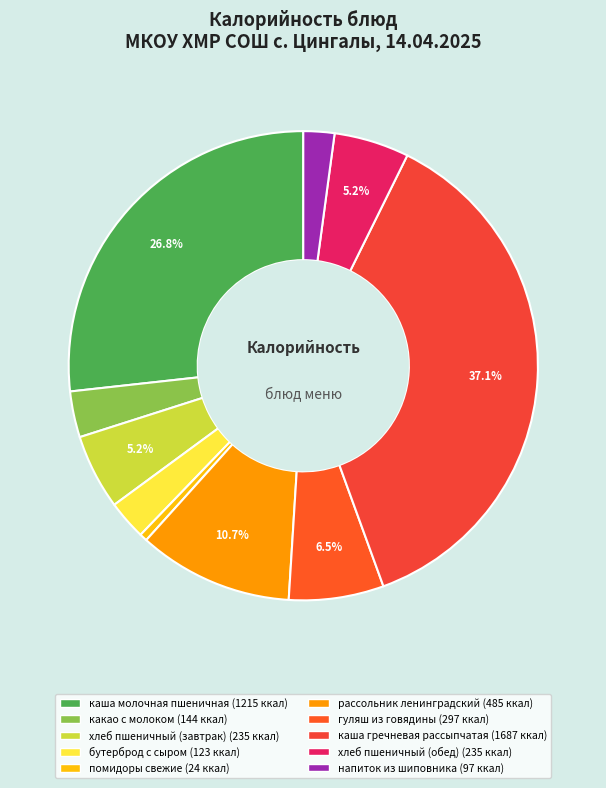

To the nearest percent, what is the average slice percentage?

10%